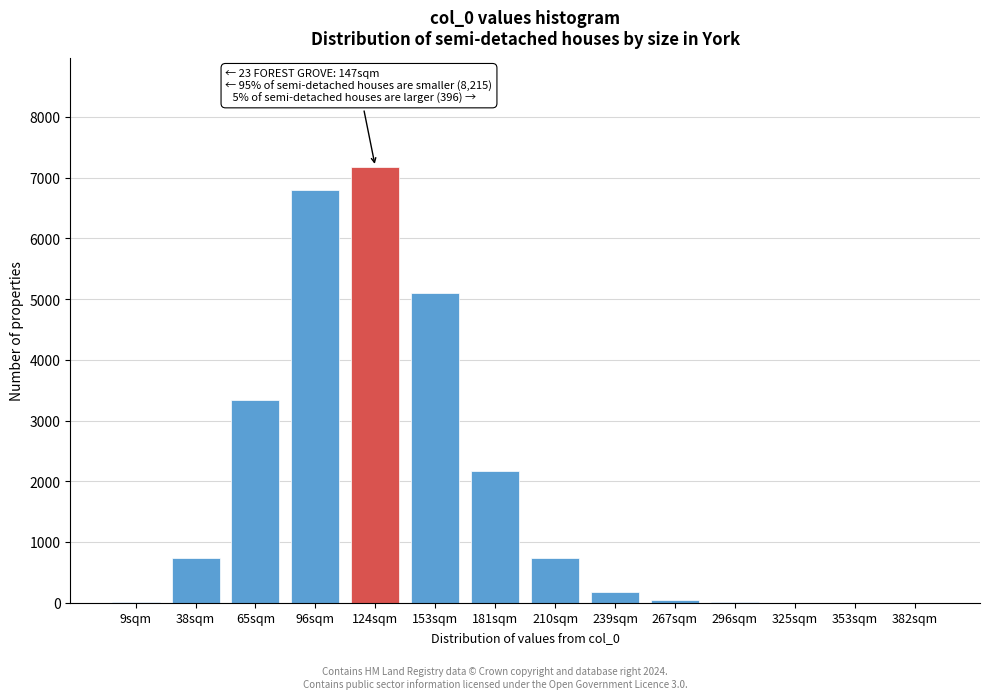

Where is the data nearest to the value 3590?

65sqm